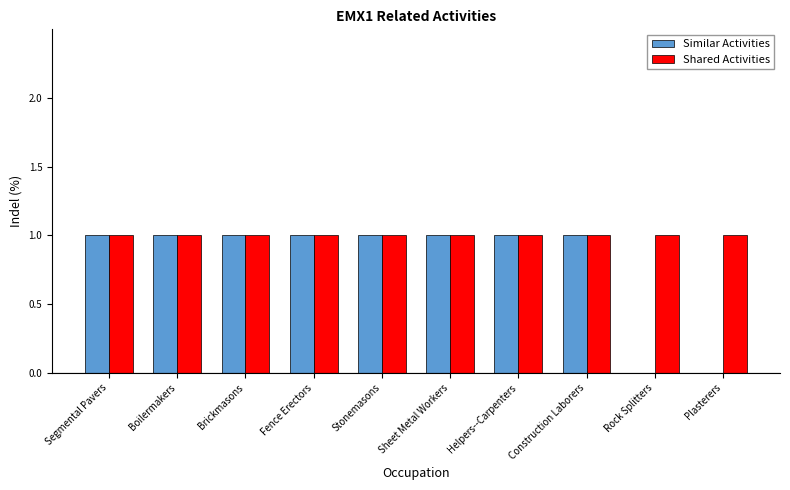

Is it true that Shared Activities equals 2 at Rock Splitters?

False